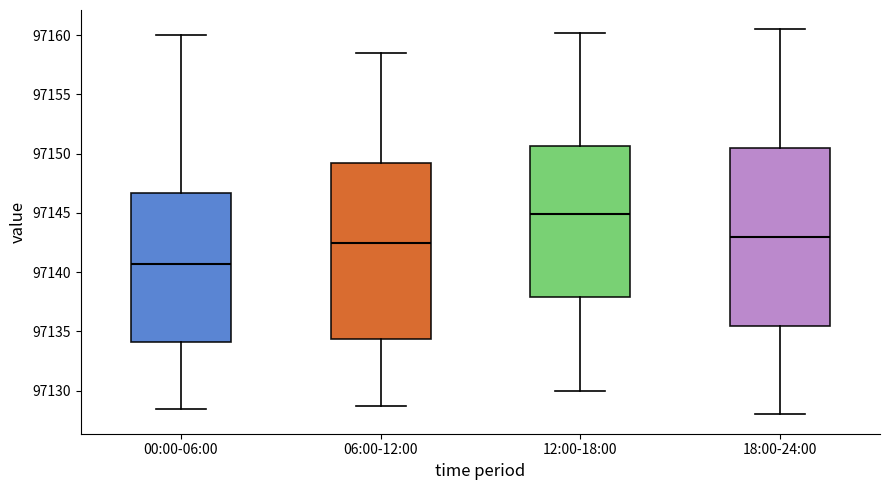

Which box has the lowest median line?

00:00-06:00